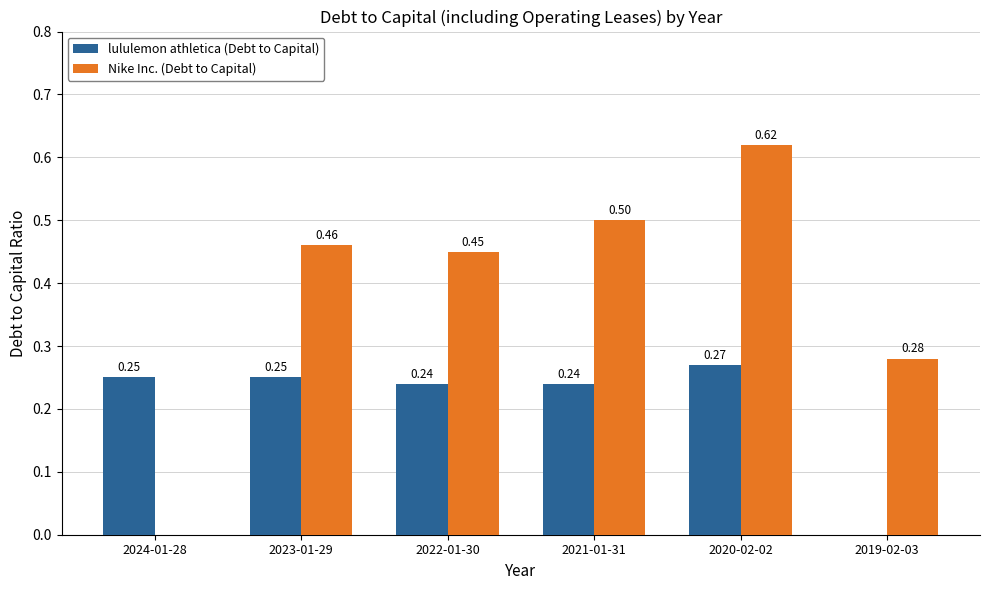

At which label does Nike Inc. (Debt to Capital) reach its peak?

2020-02-02